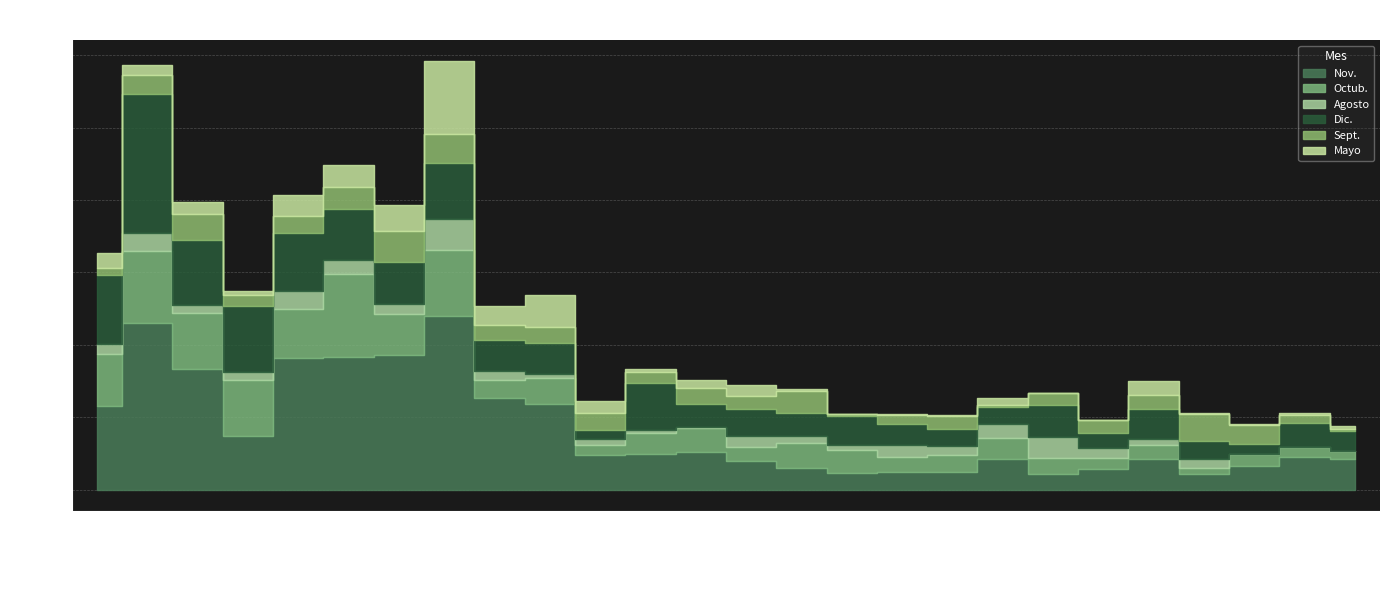

Does the chart have visible grid lines?

Yes